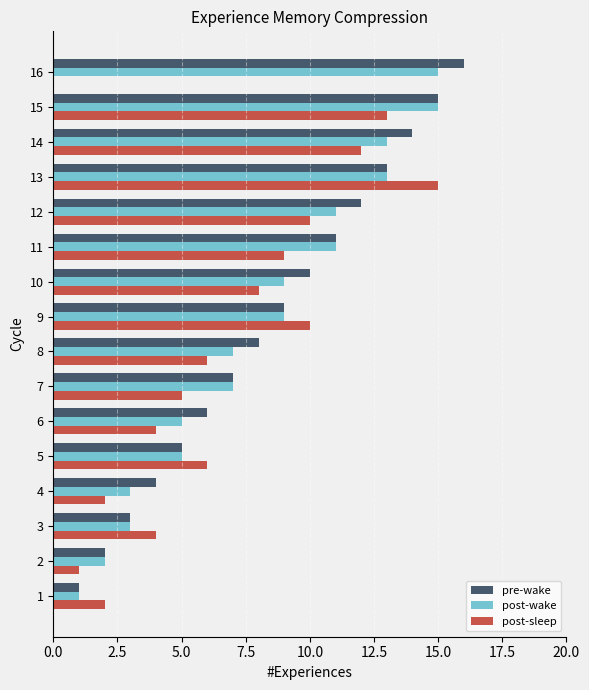

What is the sum of all post-wake values?

129